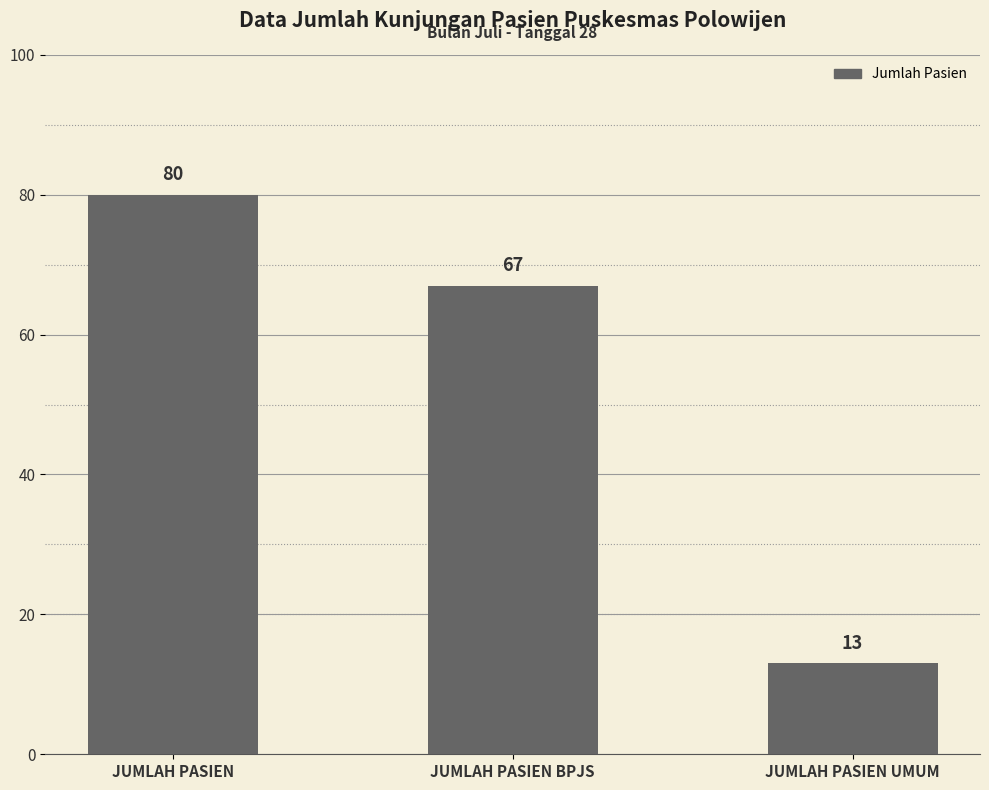

What is the minimum value shown in the chart?

13